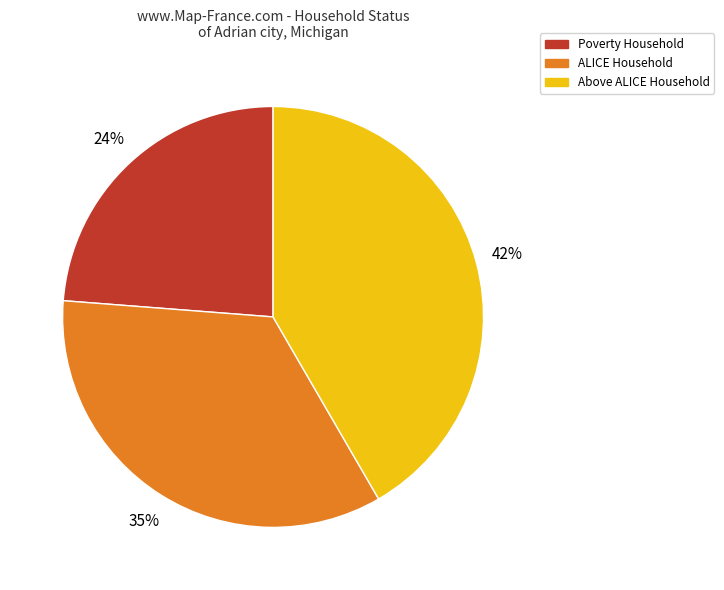

To the nearest percent, what percentage of the pie is Above ALICE Household?

42%